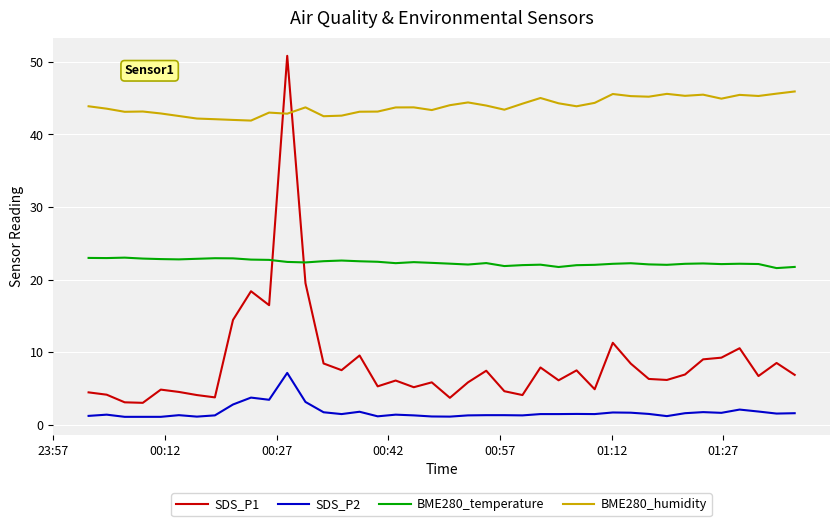

At how many categories does at least one series exceed 33?

40